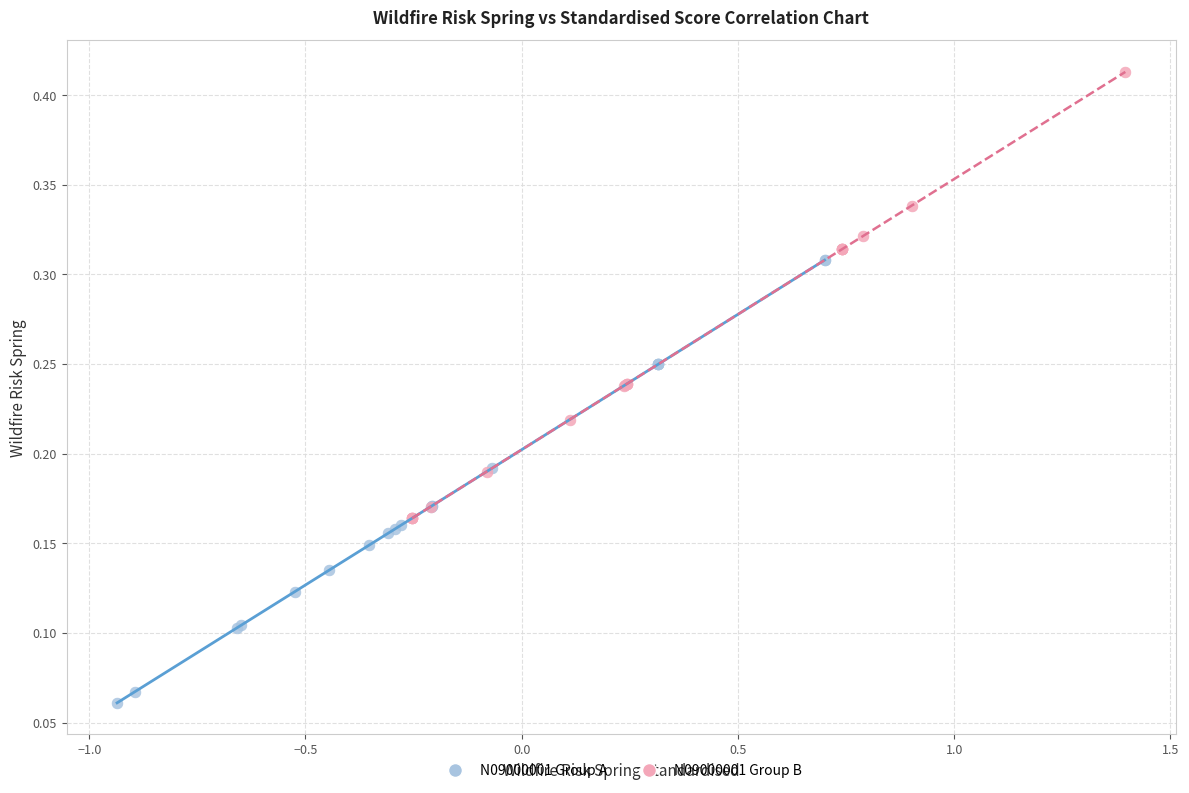

Which series reaches the minimum Y coordinate?

N09000001 Group A